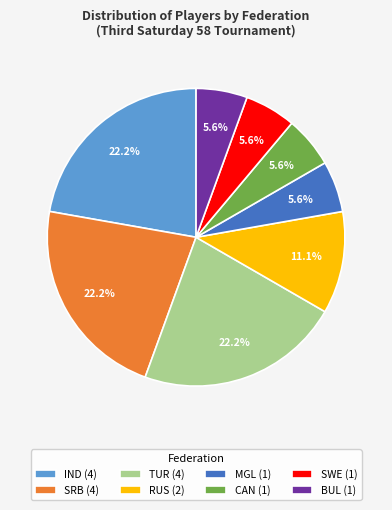

What is the ratio of the value at CAN (1) to the value at IND (4)?

0.3